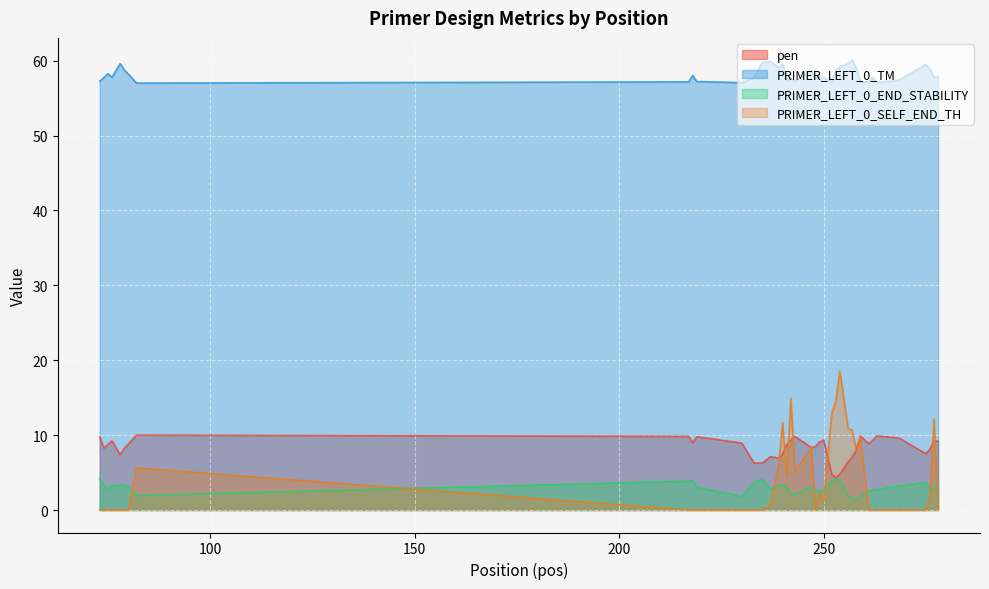

Which series has the largest total across all categories?

PRIMER_LEFT_0_TM